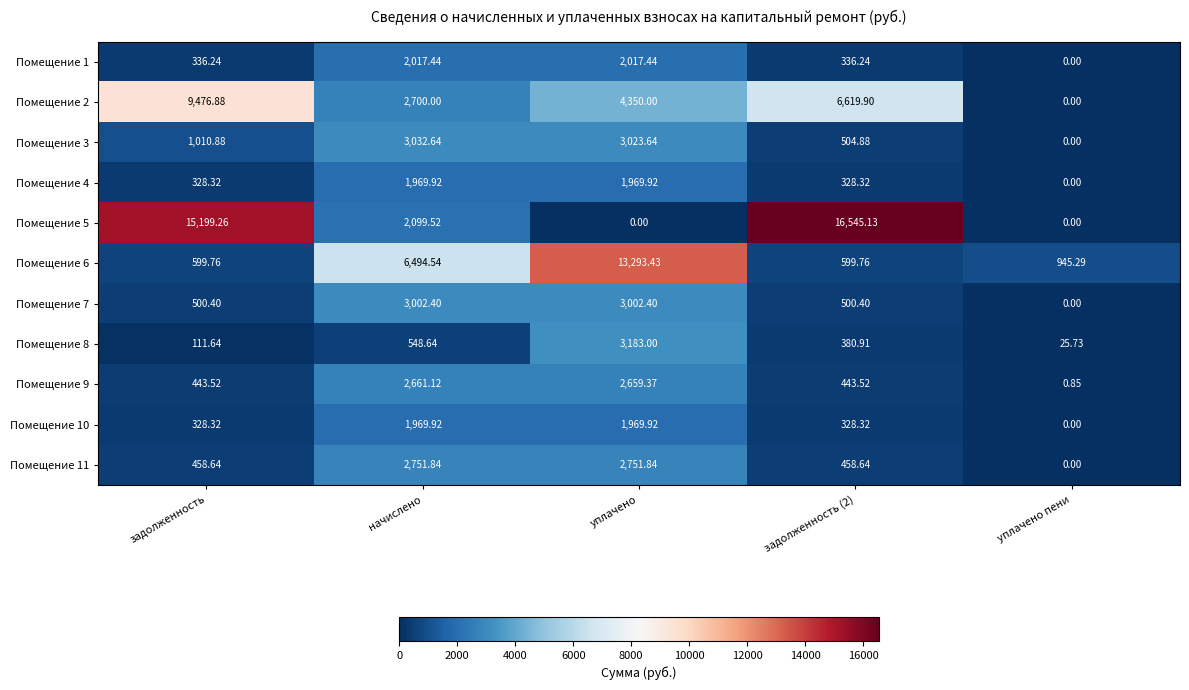

Which category has the lowest value in the Помещение 10 series?

уплачено пени